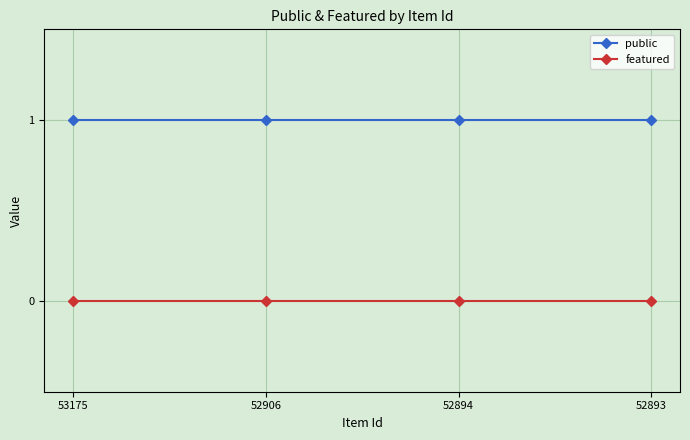

Is the value of featured at 52906 greater than the value of public at 52906?

No